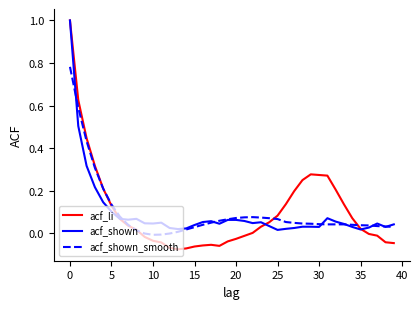

Which series has the largest range (max minus min)?

acf_li